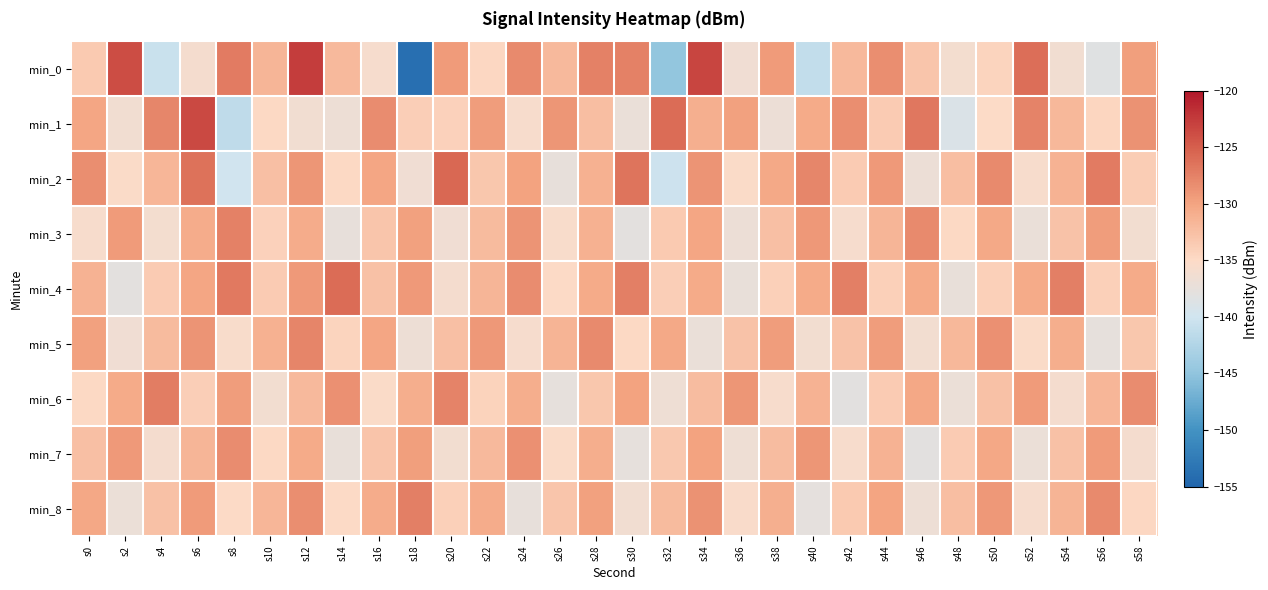

List the series in order of their peak value, highest first.

min_0, min_1, min_2, min_4, min_6, min_8, min_3, min_5, min_7